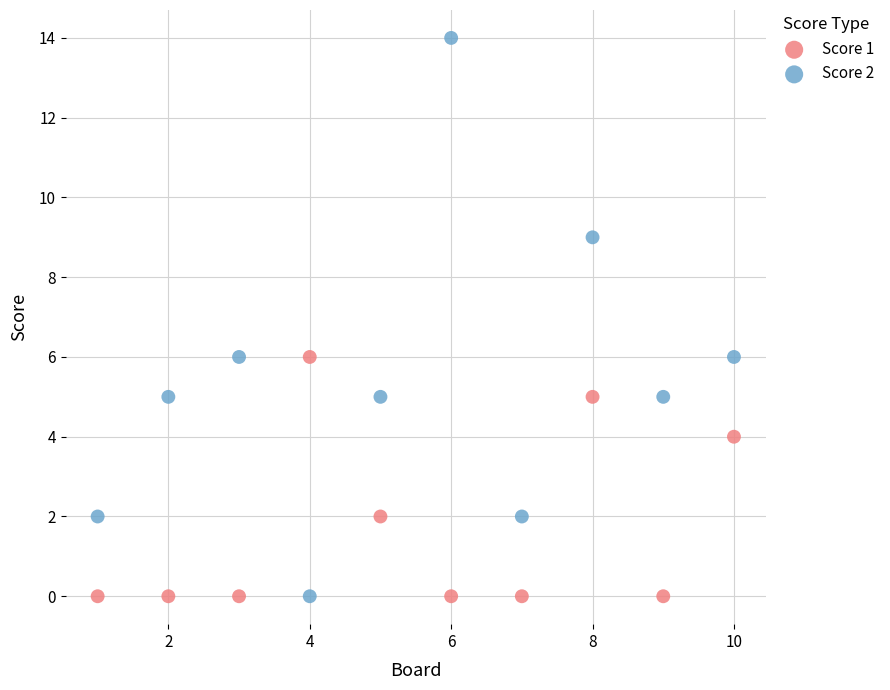

Which series reaches the maximum Y coordinate?

Score 2